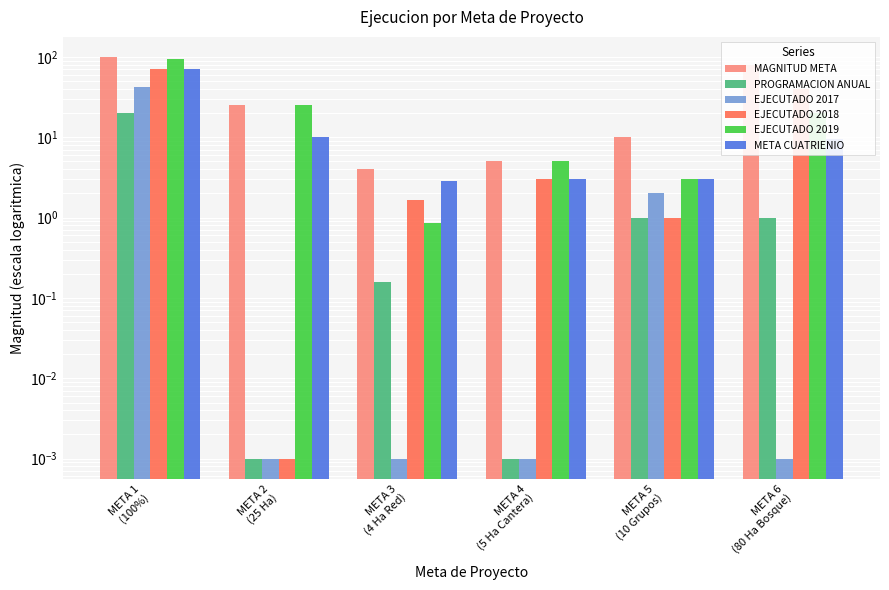

What is the difference between the second highest and second lowest values in the MAGNITUD META series?

75.0